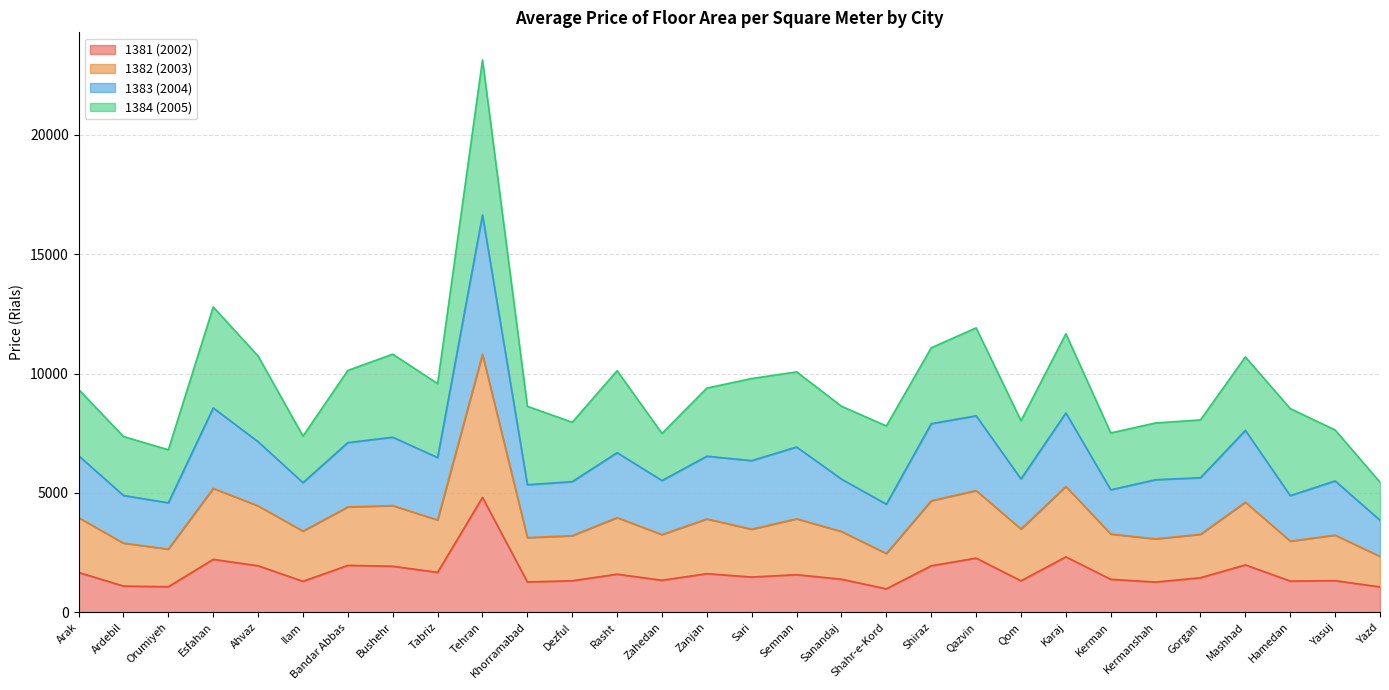

At which label does 1381 (2002) reach its peak?

Tehran